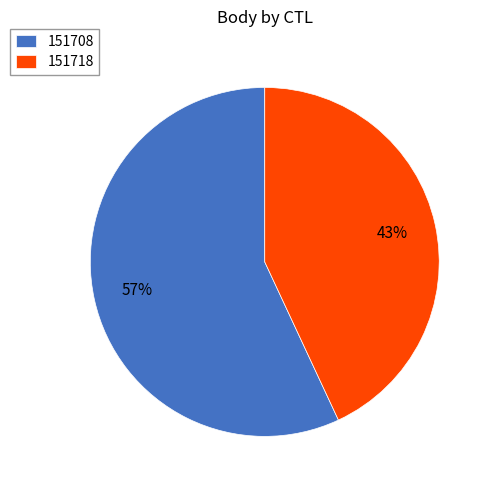

How many segments does this pie chart have?

2